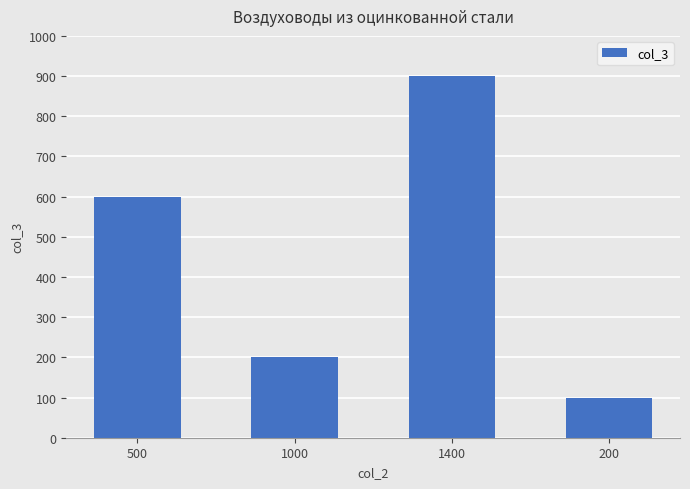

Is it true that the value at 1000 is 263?

False